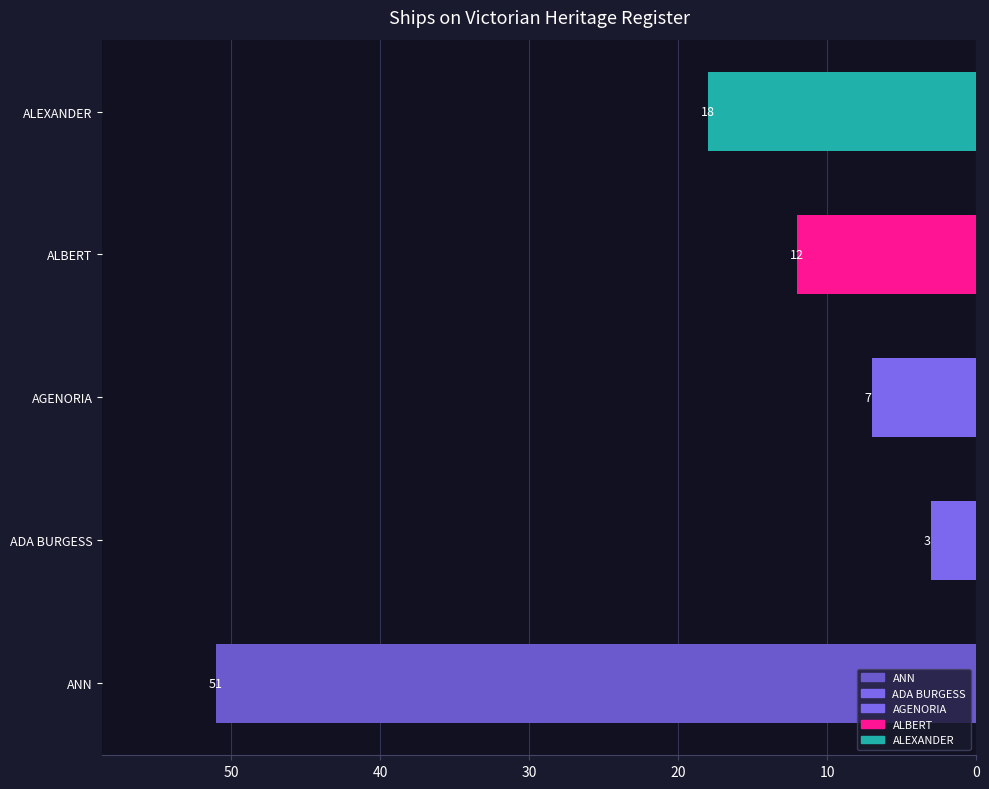

The value at AGENORIA is 3. True or false?

False